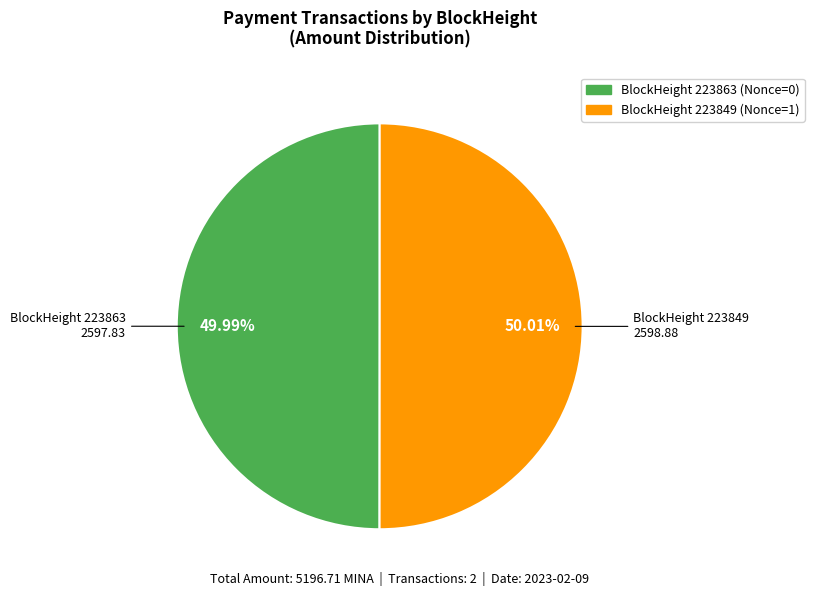

Is there any slice that represents more than half of the pie?

Yes